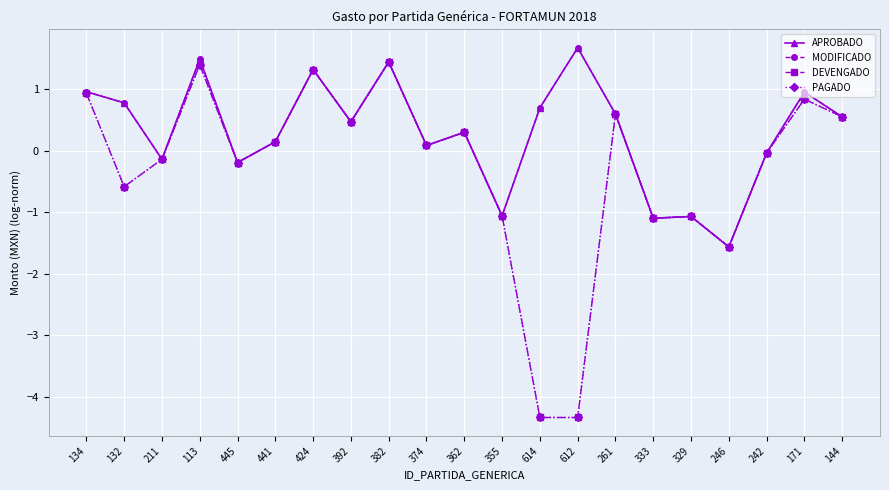

What is the highest value of the PAGADO series?

1.4